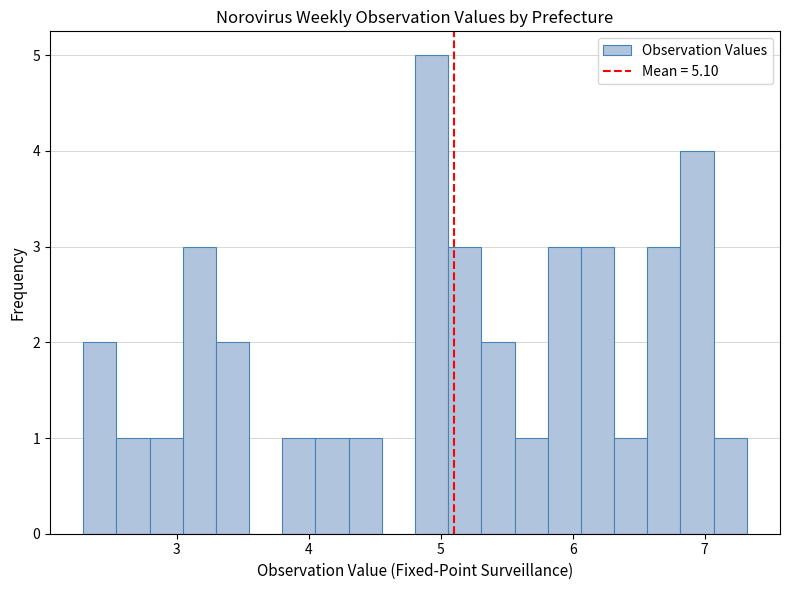

Around what value on the x-axis is the tallest bar? Give the approximate position of its centre, as read against the axis.

4.9